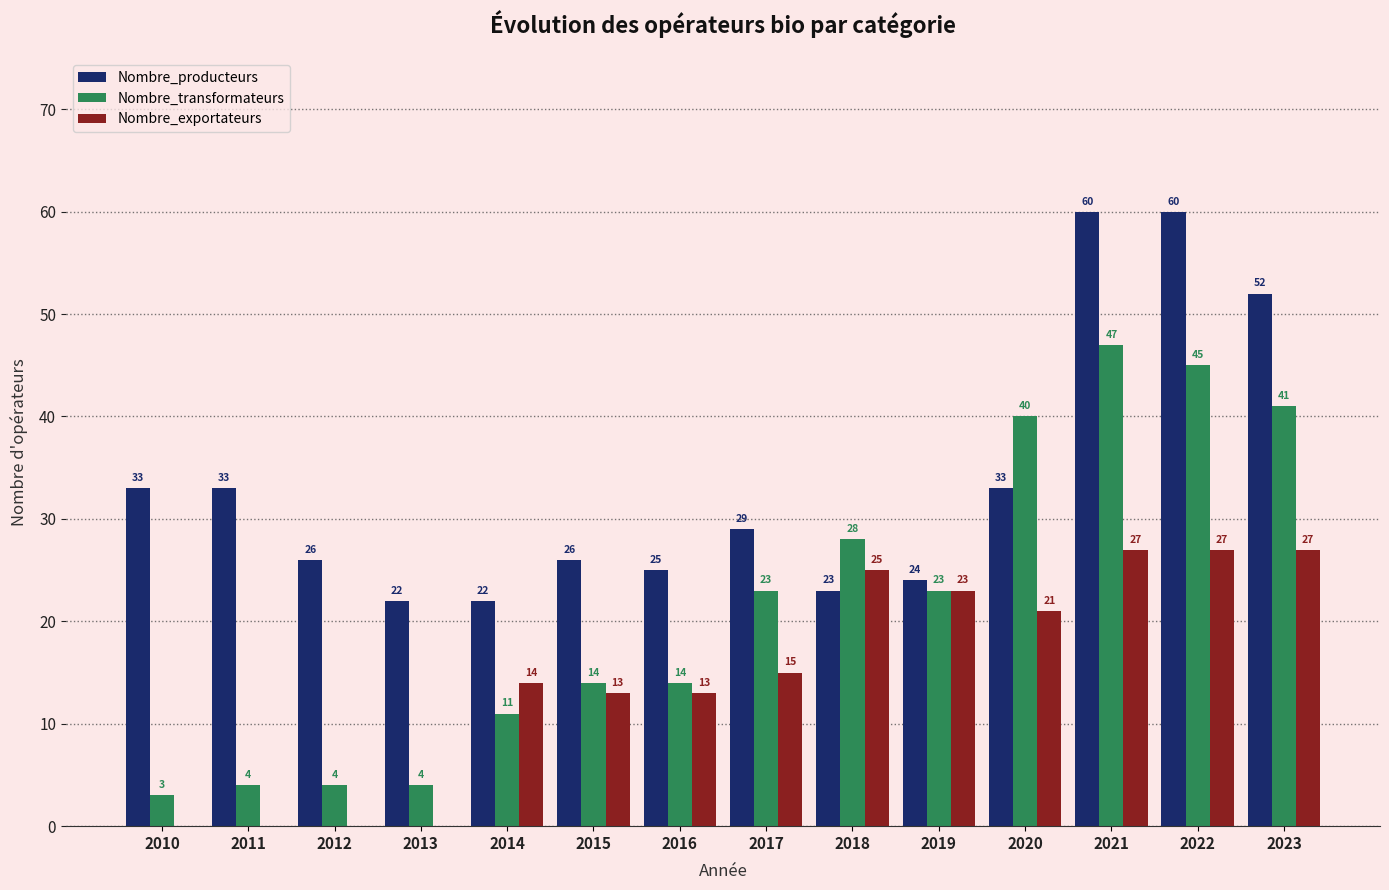

What is the greatest value displayed?

60